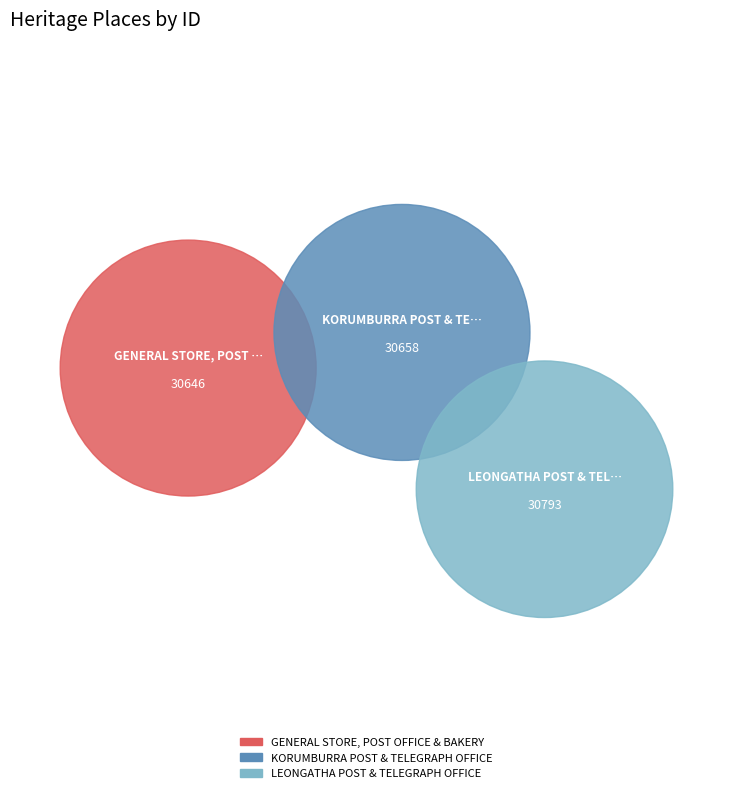

Rank the categories by value from highest to lowest.

LEONGATHA POST & TELEGRAPH OFFICE, KORUMBURRA POST & TELEGRAPH OFFICE, GENERAL STORE, POST OFFICE & BAKERY